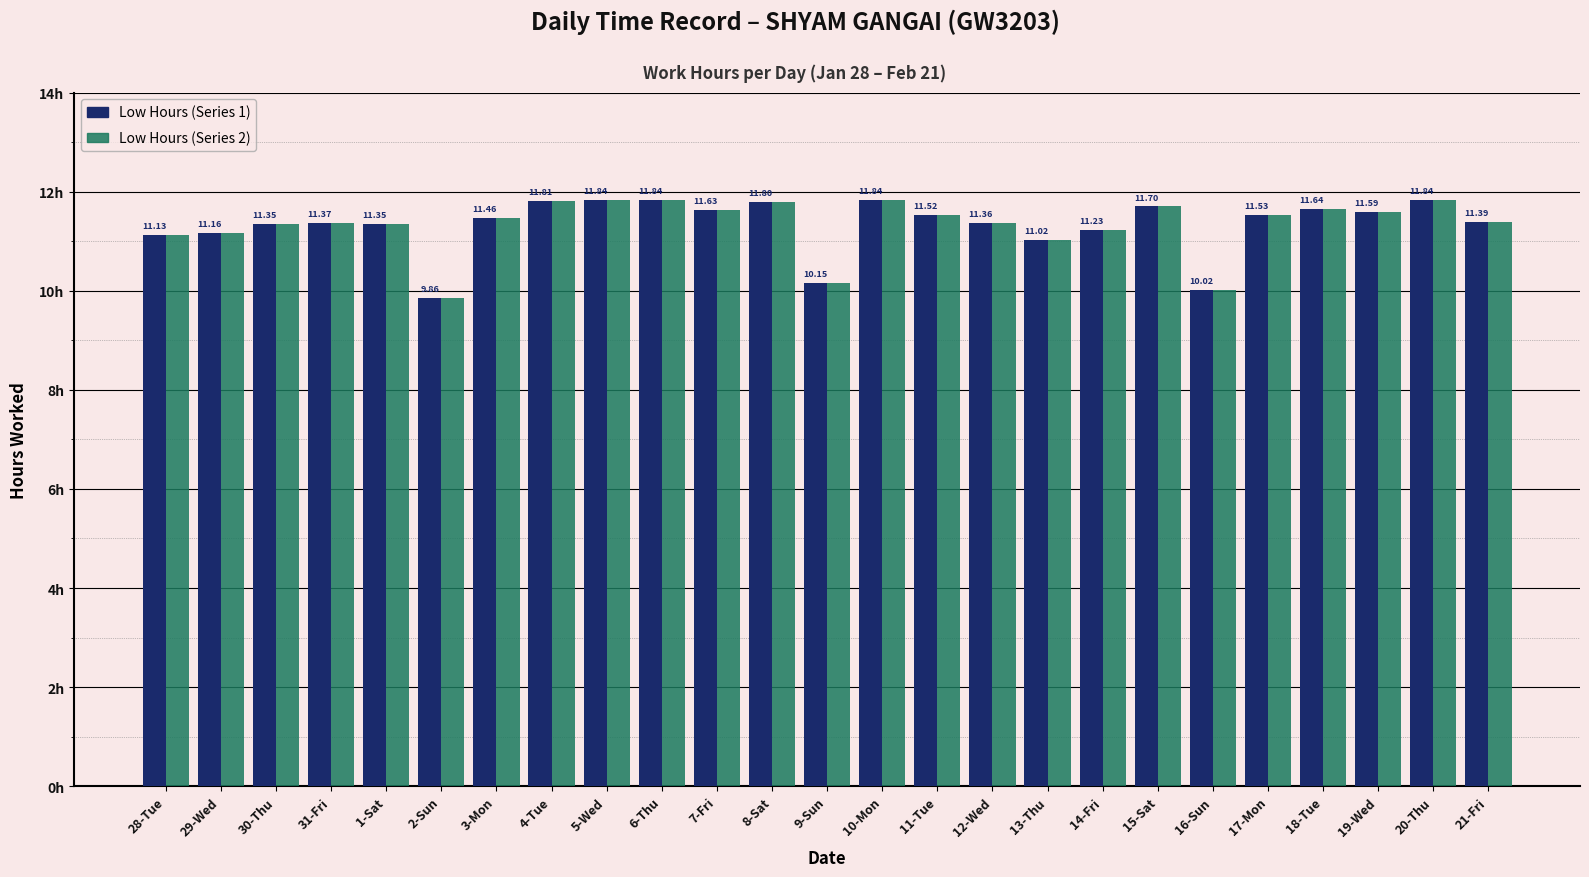

The Low (Hours) series shows 15.7 at 10-Mon. True or false?

False